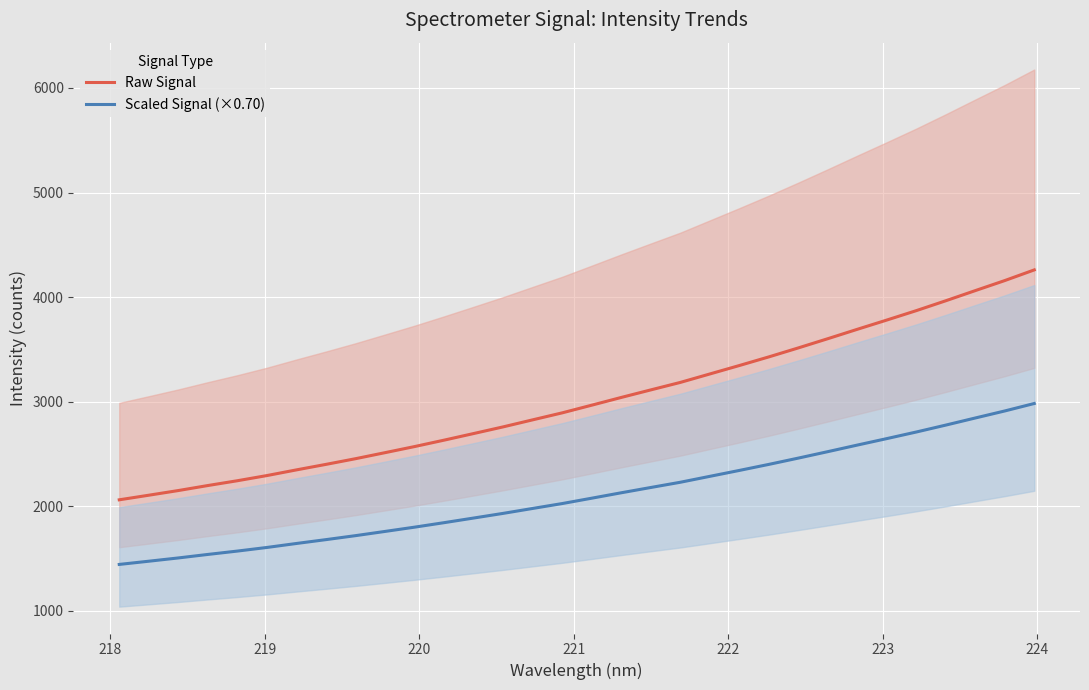

What is the maximum value for Raw Signal?

4259.6